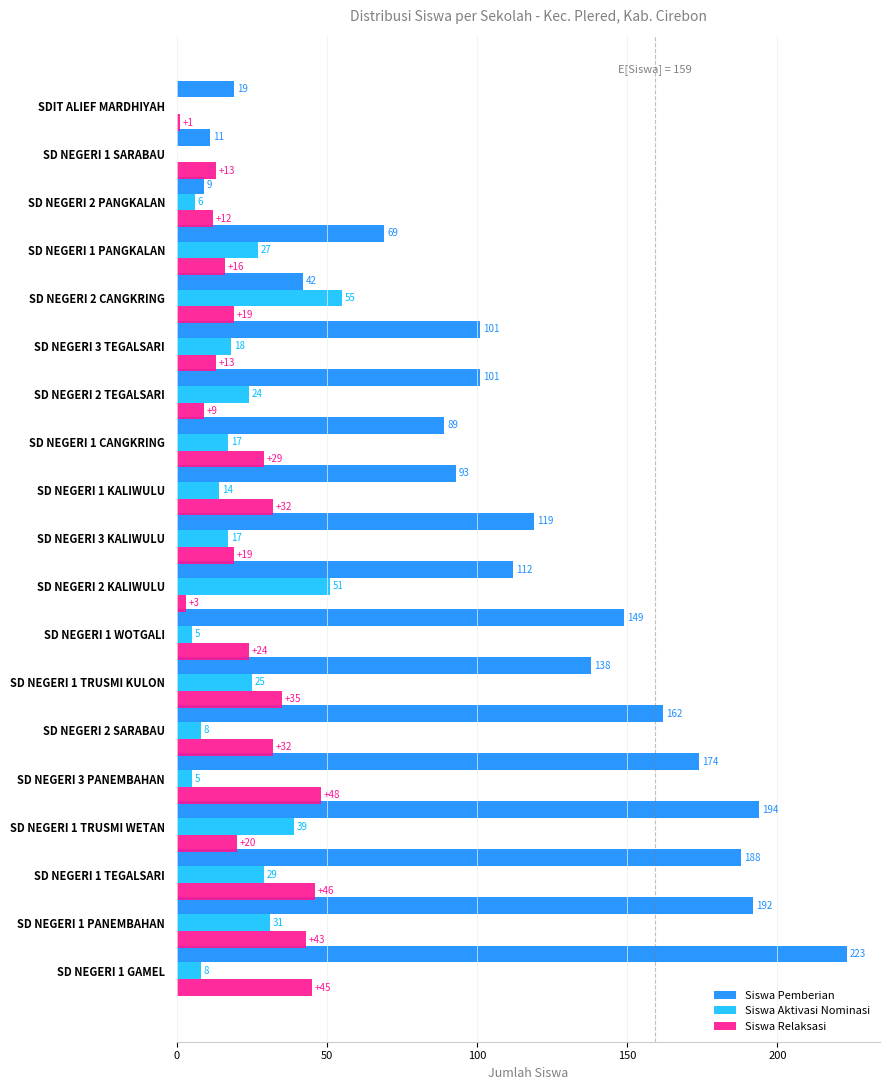

Which series has the largest total across all categories?

Siswa Pemberian